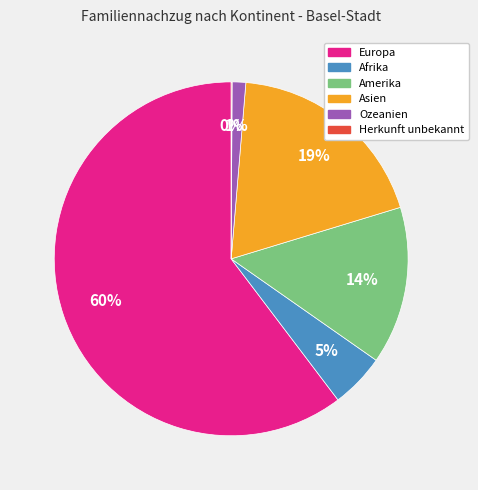

What percentage is the Amerika slice, to the nearest percent?

14%